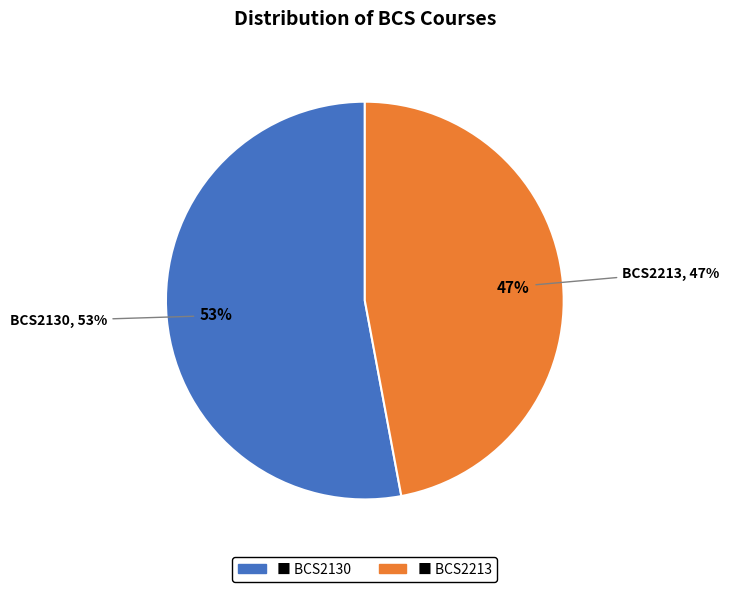

The BCS2130 slice represents 47% of the pie. True or false?

False